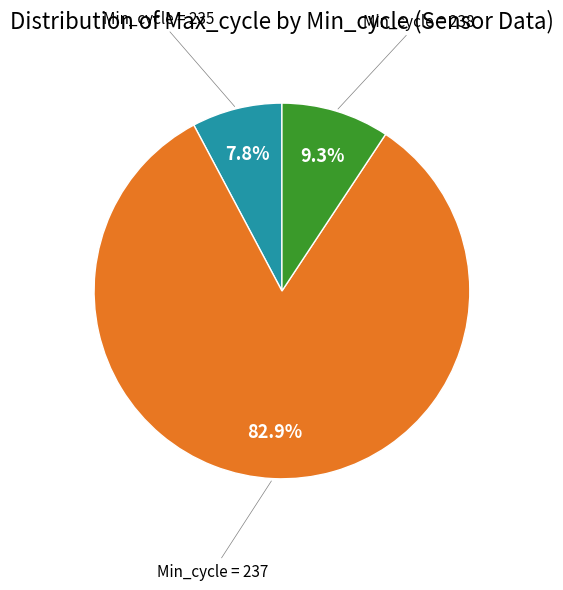

Does any single category account for the majority?

Yes